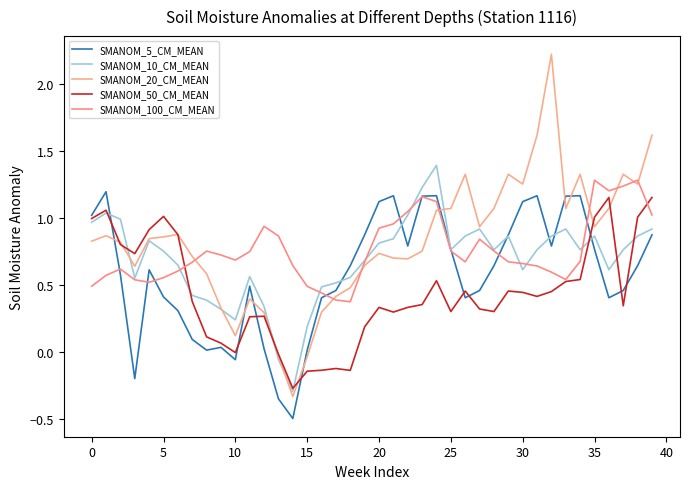

What is the average value of the SMANOM_20_CM_MEAN series?

0.8